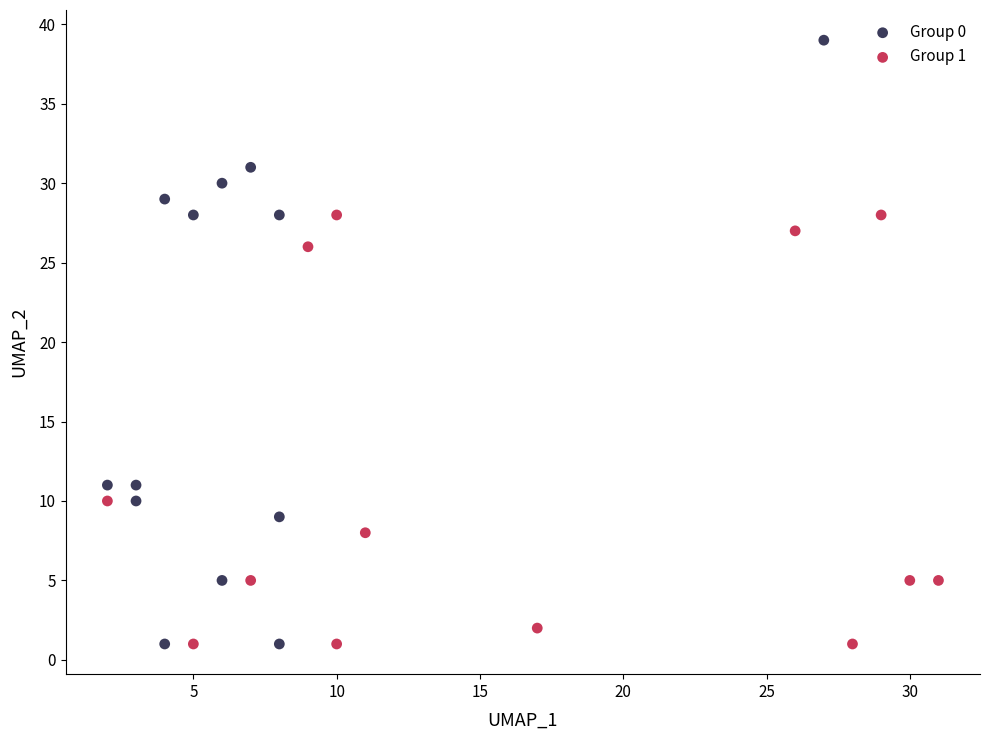

Which series has the widest spread of Y values?

Group 0